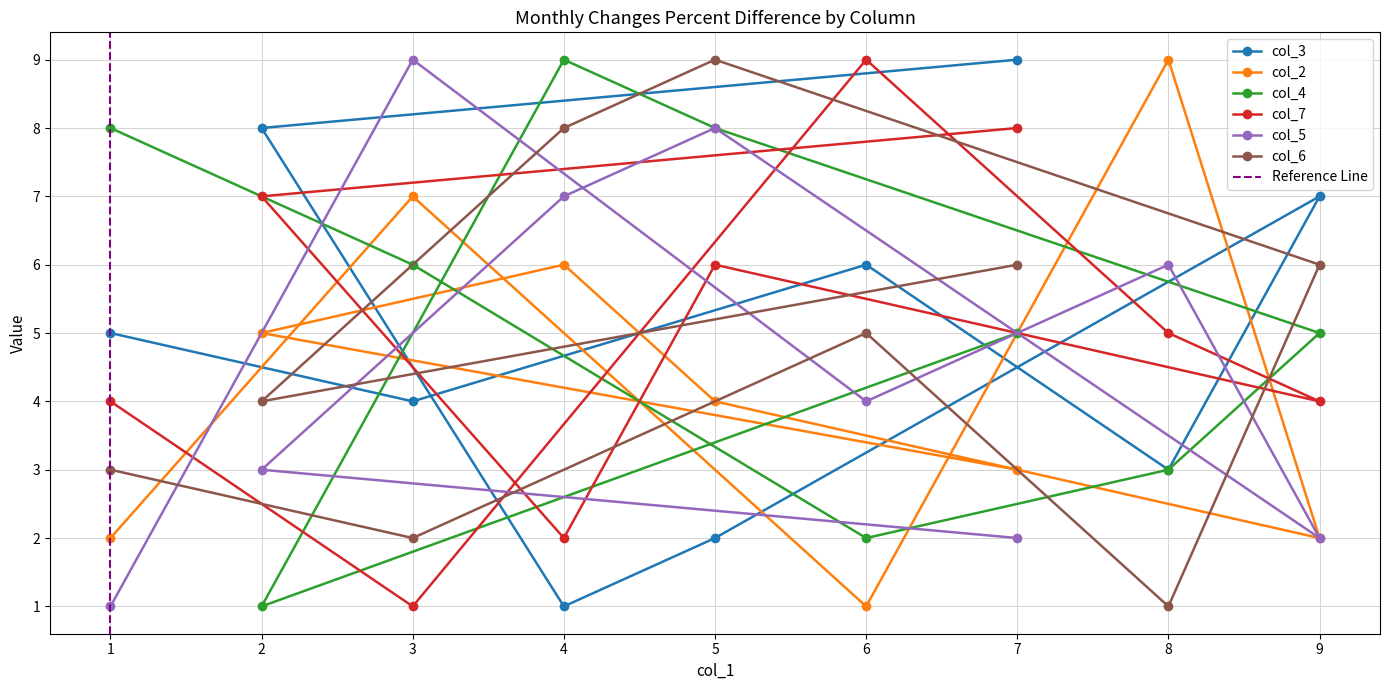

What is the label of the 4th point from the left?

8